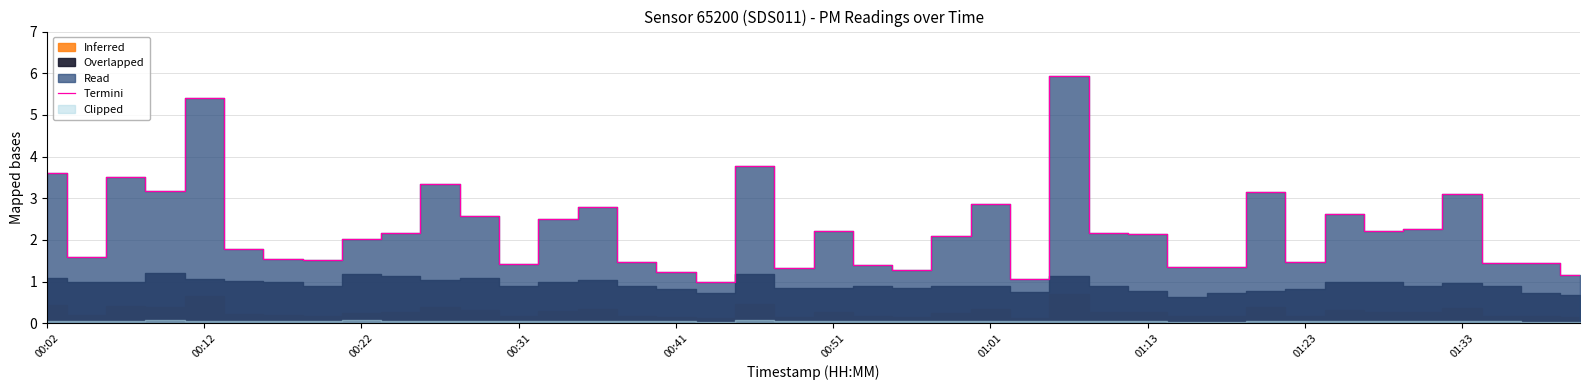

The value at 13 is 1.7. True or false?

False